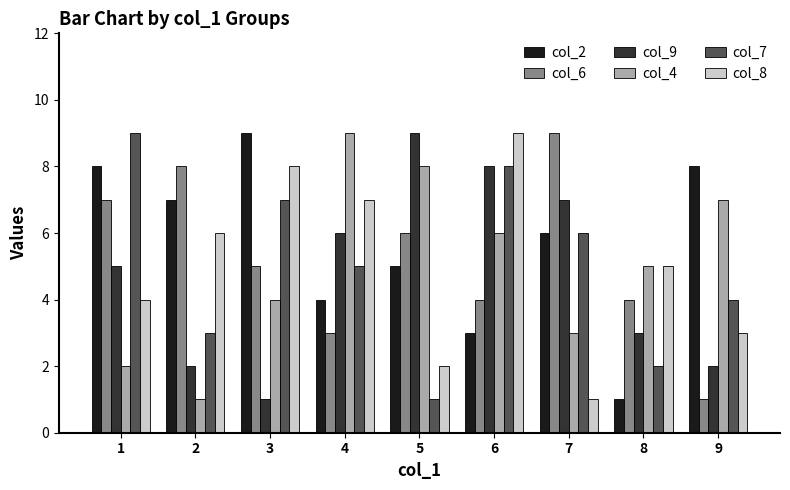

Where does the col_2 series first go above 6?

1